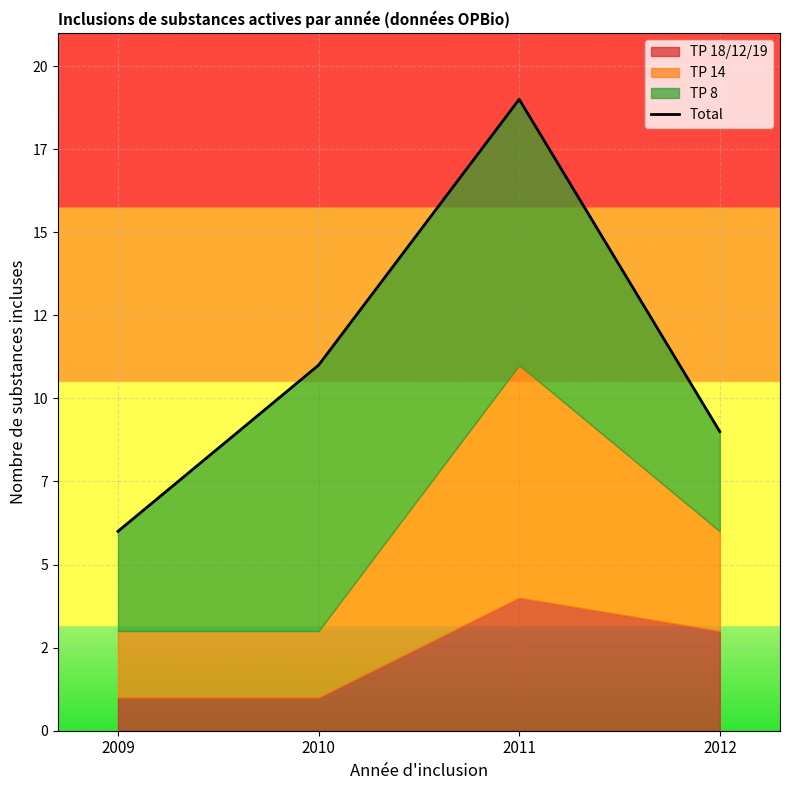

At which category does the chart reach its minimum across all series?

2009